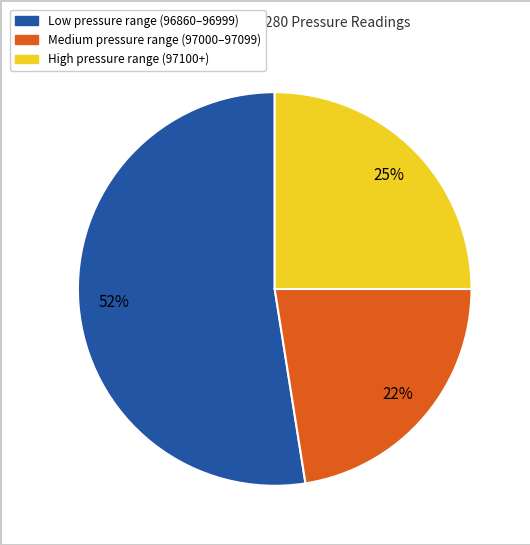

Is there a majority slice in this chart?

Yes